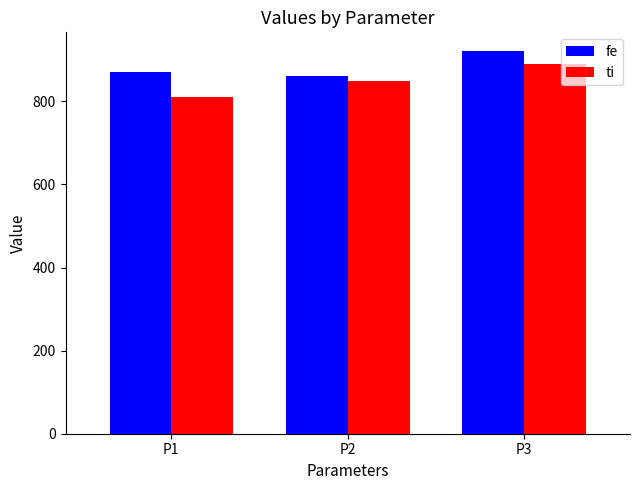

Count the number of data series in this chart.

2